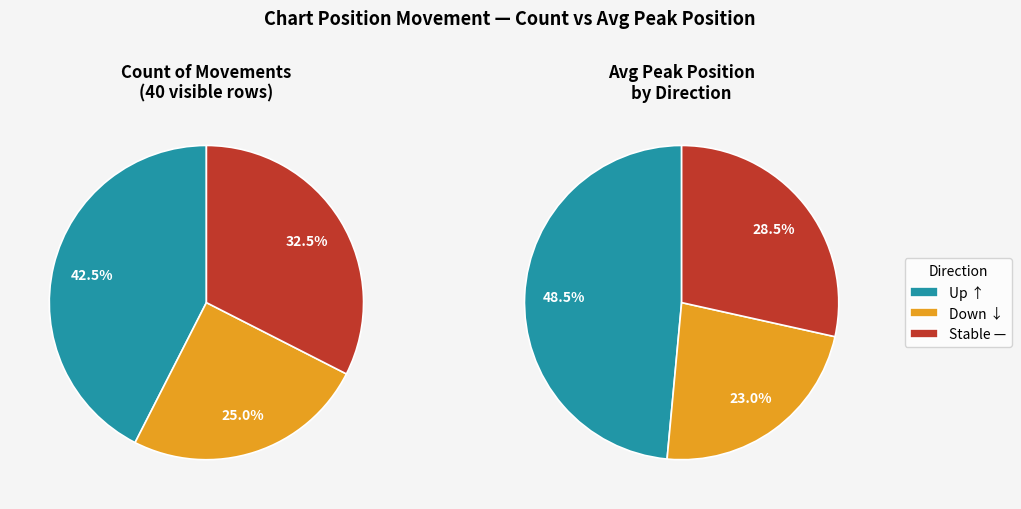

True or false: down accounts for 31% of the total.

False